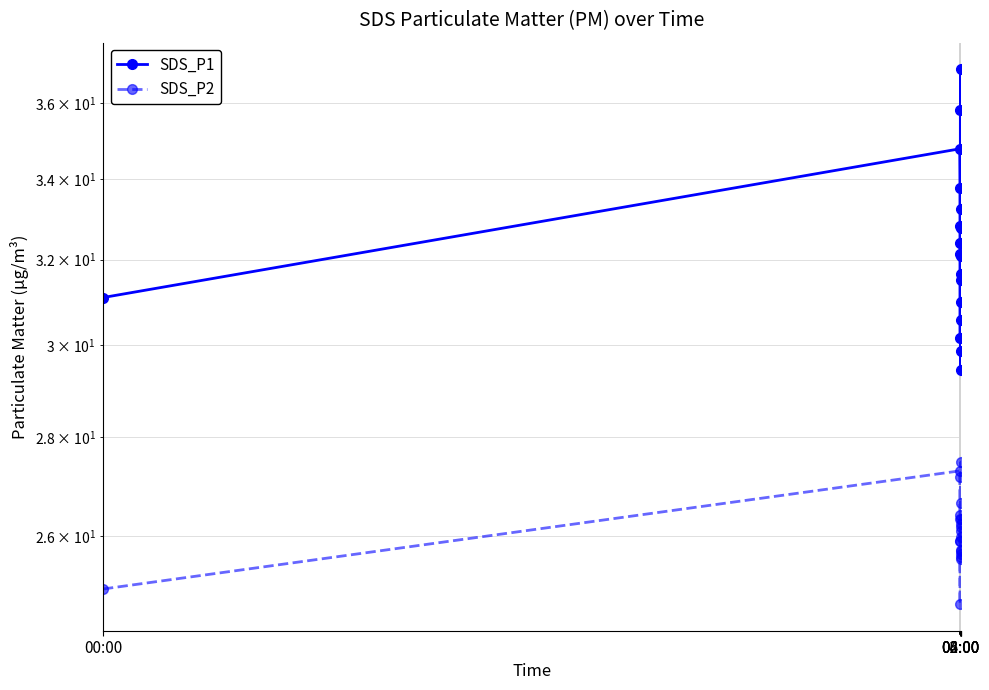

How many lines are shown in the chart?

2